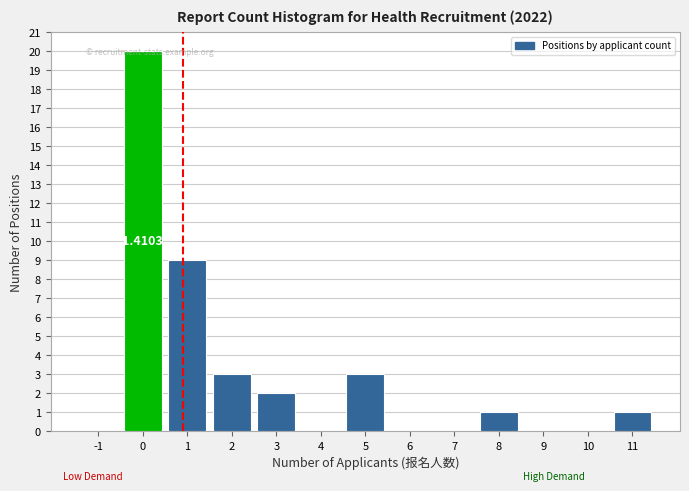

What is the sum of all values?

39